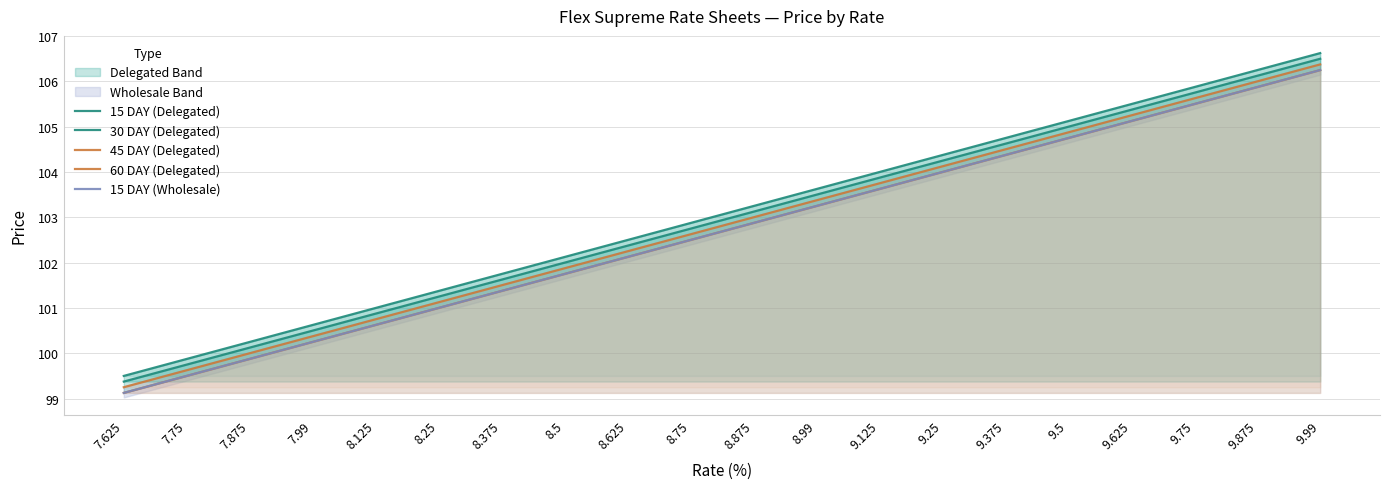

Does the chart display data point markers on the line(s)?

No